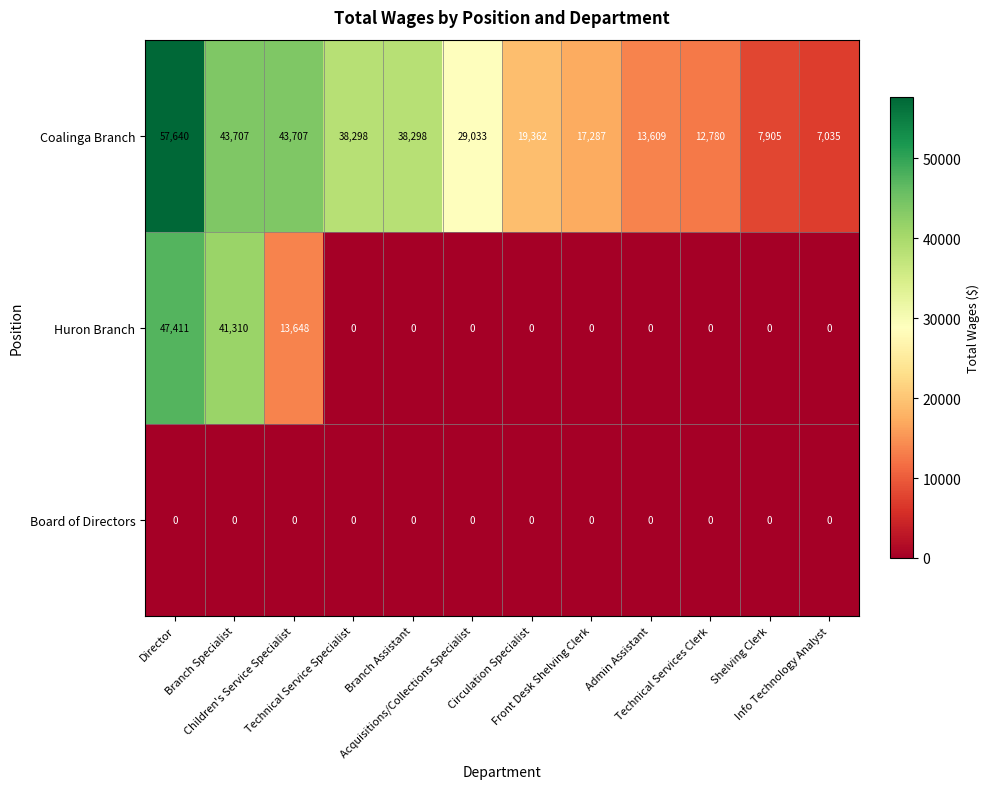

Which series has the largest total across all categories?

Coalinga Branch